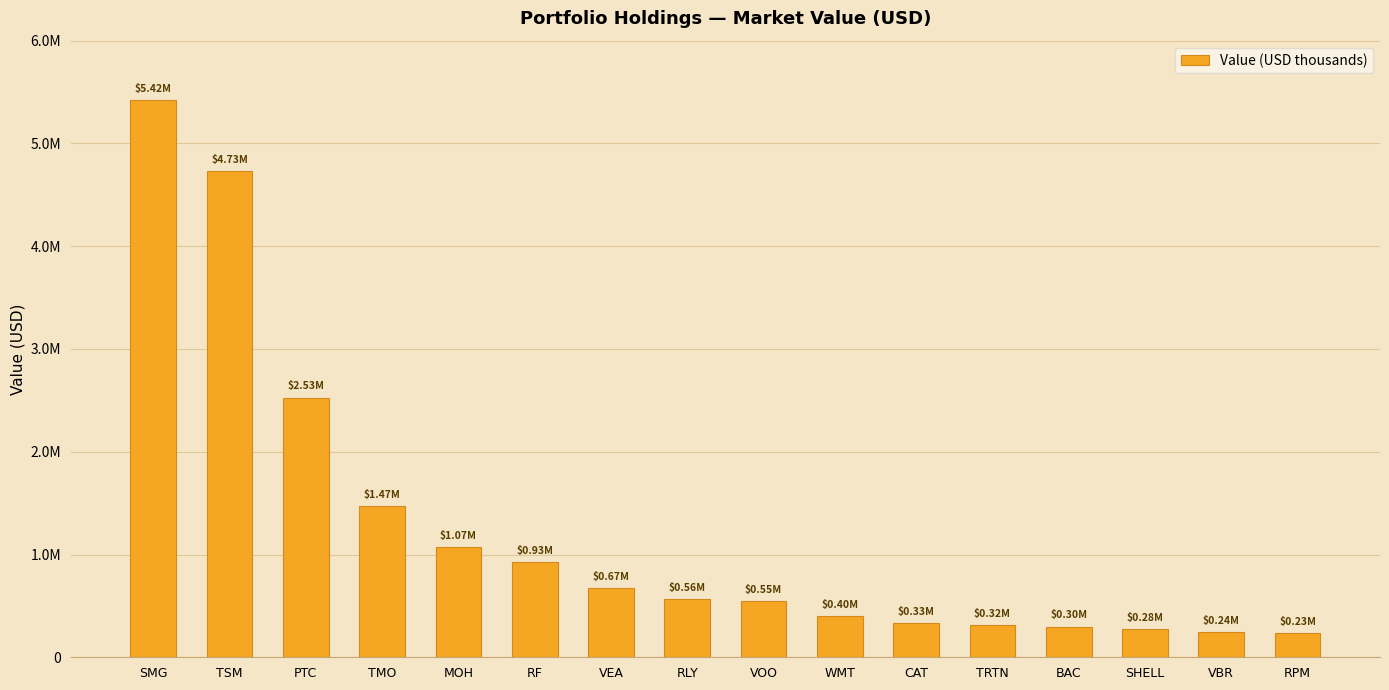

Are the bars horizontal?

No